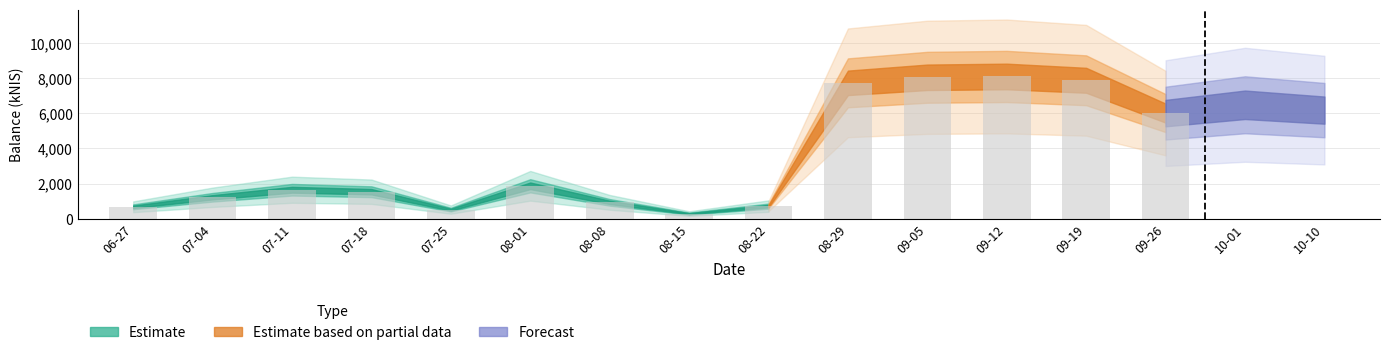

The chart shows a value of 6482.1 at 2024-10-01. True or false?

True